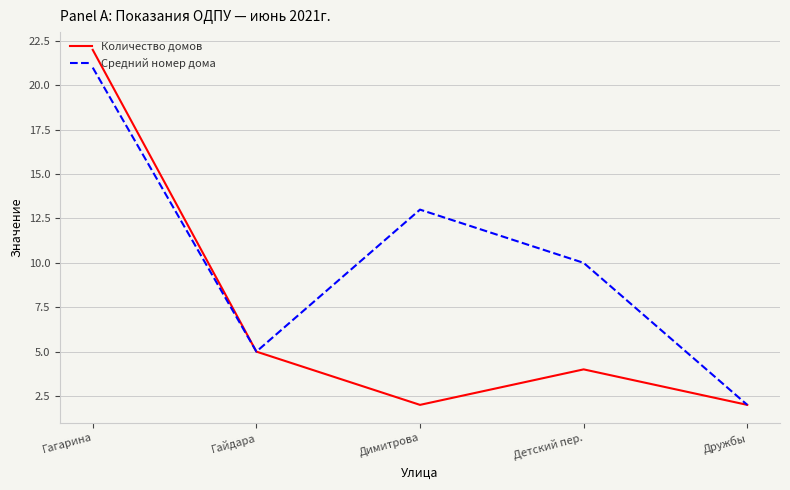

What are all the series names shown in the legend?

Количество домов, Средний номер дома